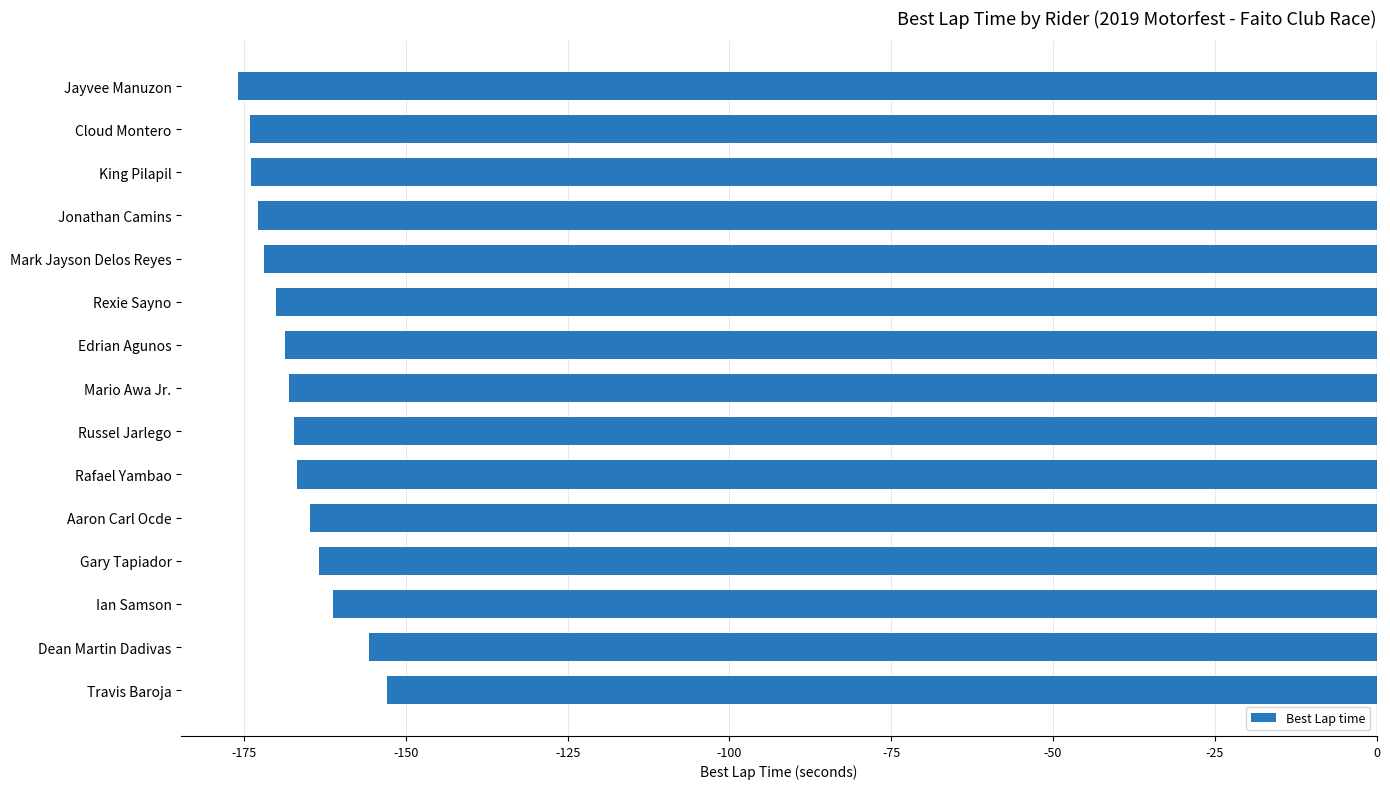

Does the chart contain any negative values?

Yes